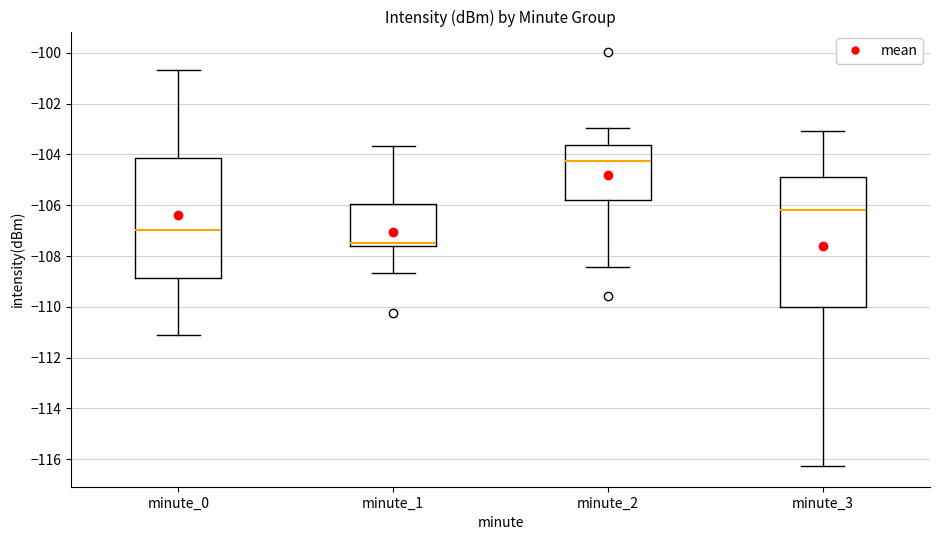

Comparing the boxes themselves (not the whiskers), which one is the tallest?

minute_3